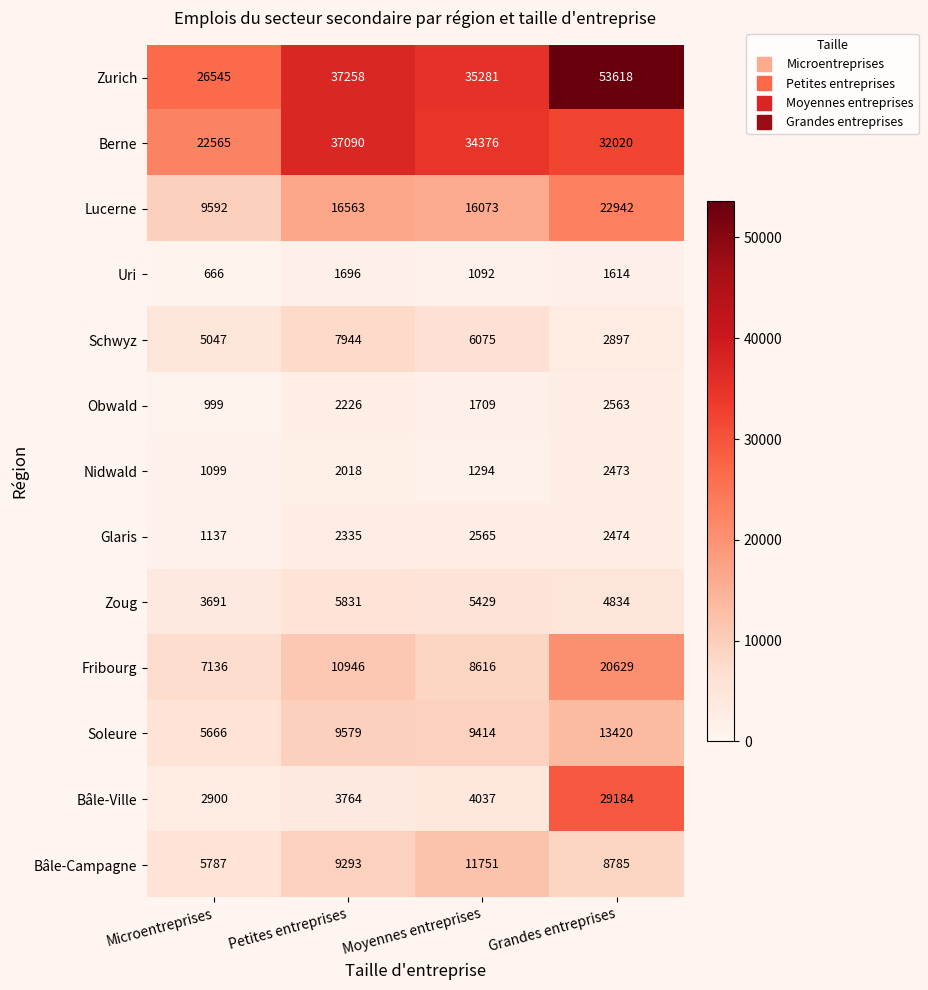

What value does the Bâle-Ville series have at Grandes entreprises?

29184